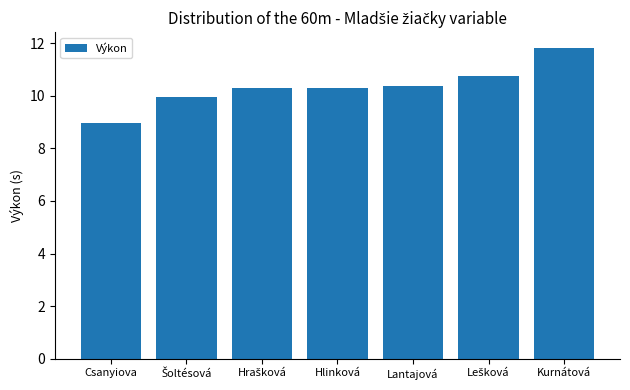

What is the label of the 4th bar from the left?

Hlinková